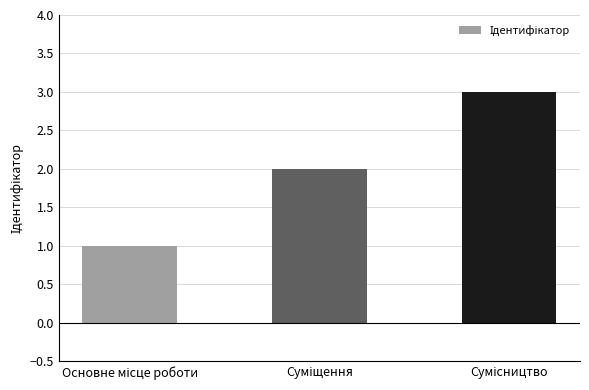

What is the value of the 1st bar from the left?

1